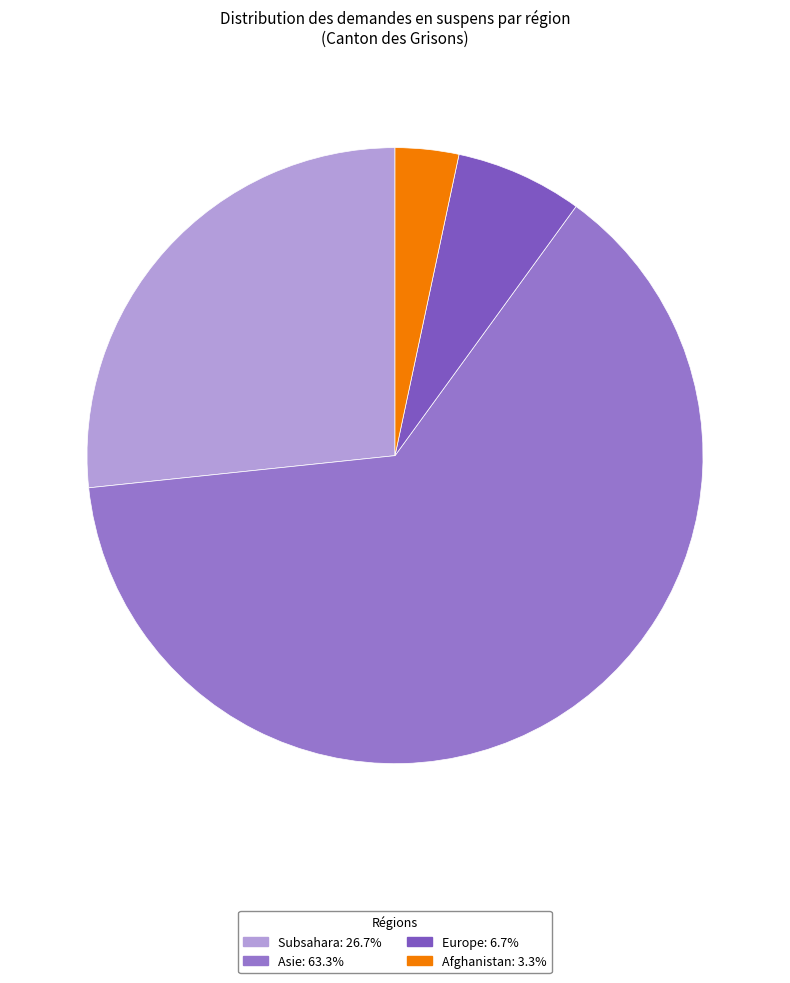

Which slice is the smallest?

Afghanistan